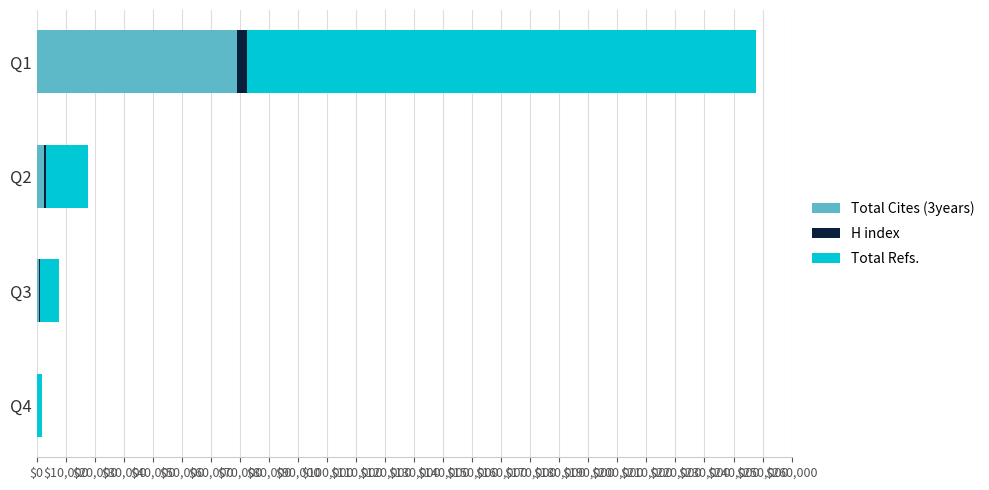

At which category is the sum across all series the highest?

Q1